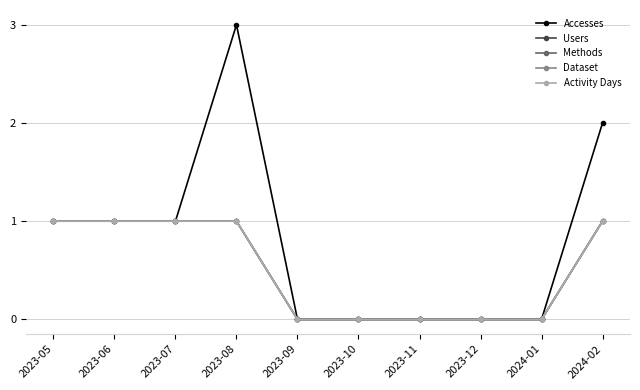

Is this an area chart (filled region under the line)?

No